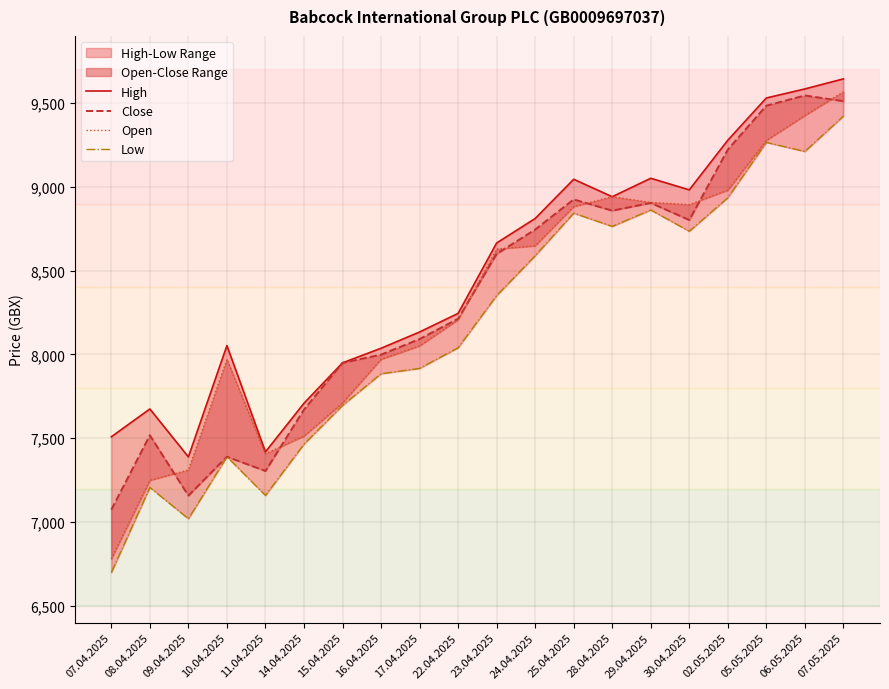

What is the label of the 14th point from the left?

28.04.2025